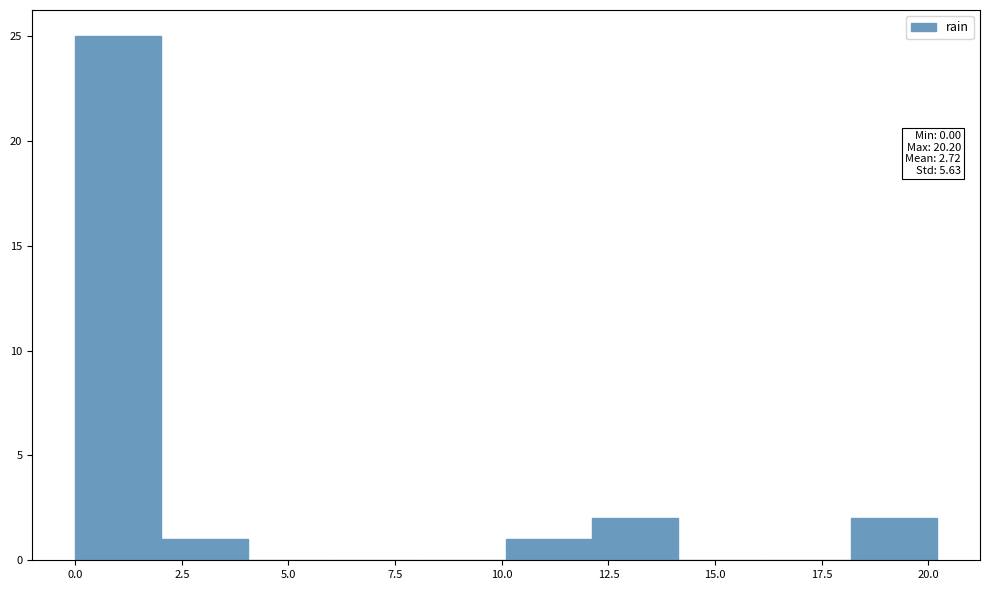

Which range on the x-axis has the tallest bar?

0 to 2